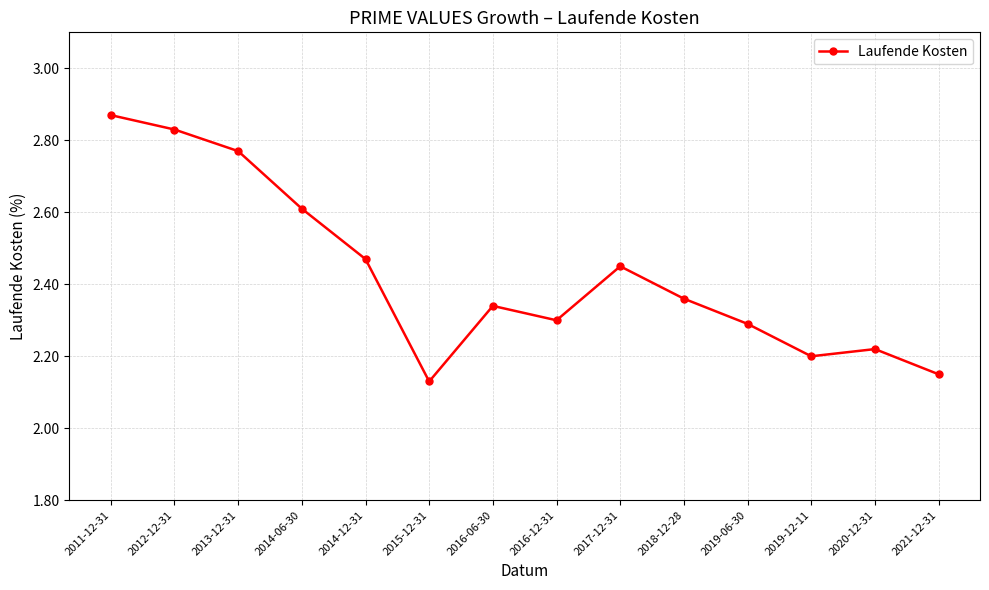

Count the values in the range 2 to 3.

14